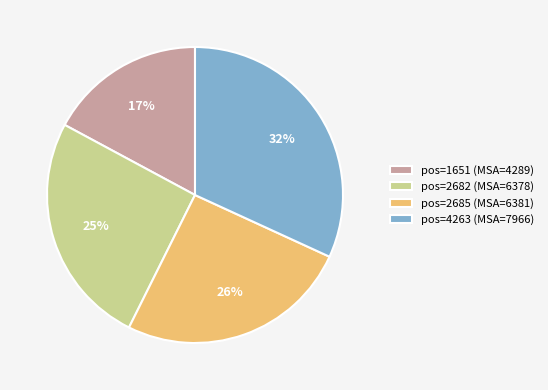

Do pos=1651 (MSA=4289) and pos=4263 (MSA=7966) together represent more than half of the pie?

No